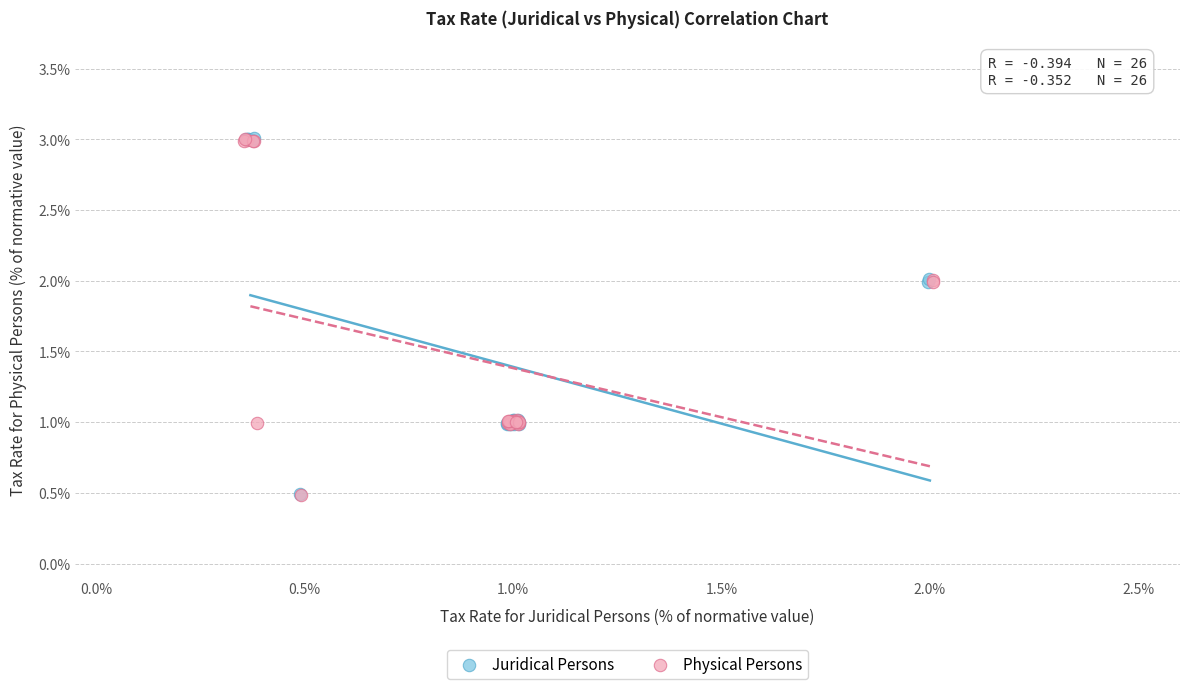

What are all the series names shown in the legend?

Juridical Persons, Physical Persons